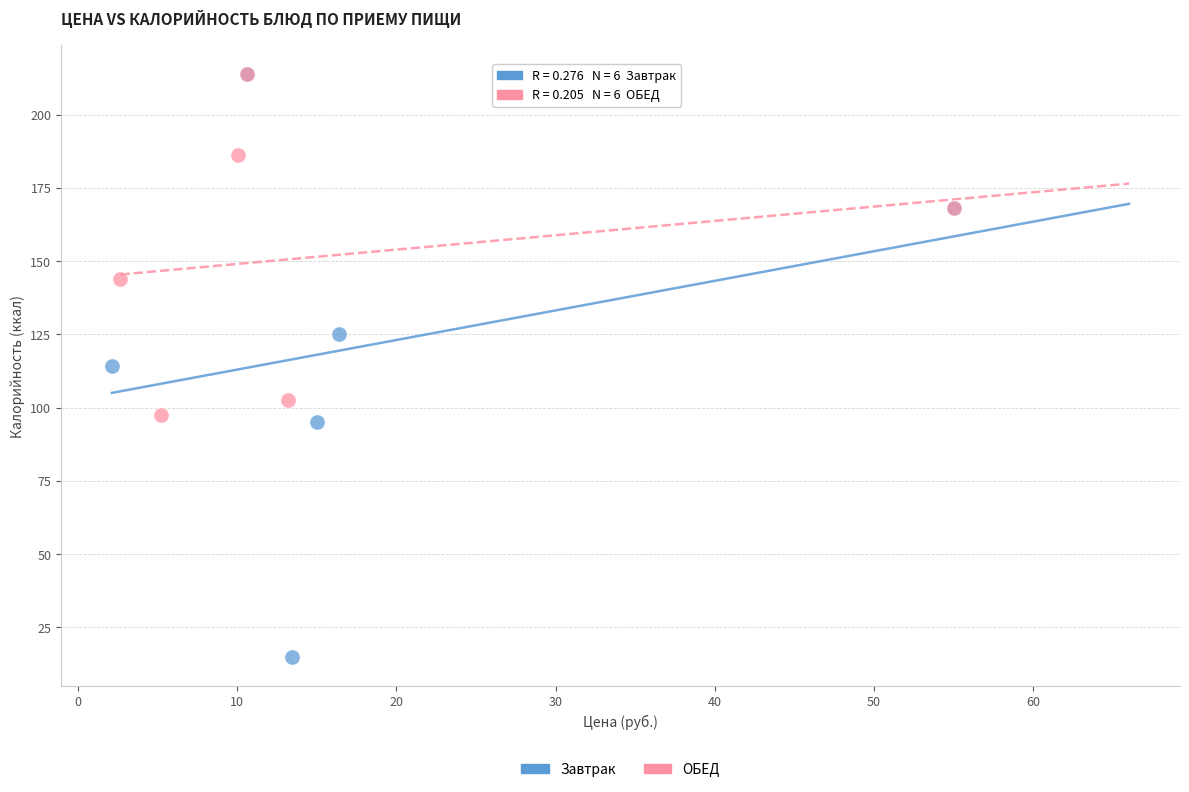

Which series has the largest Y range (max minus min)?

Завтрак